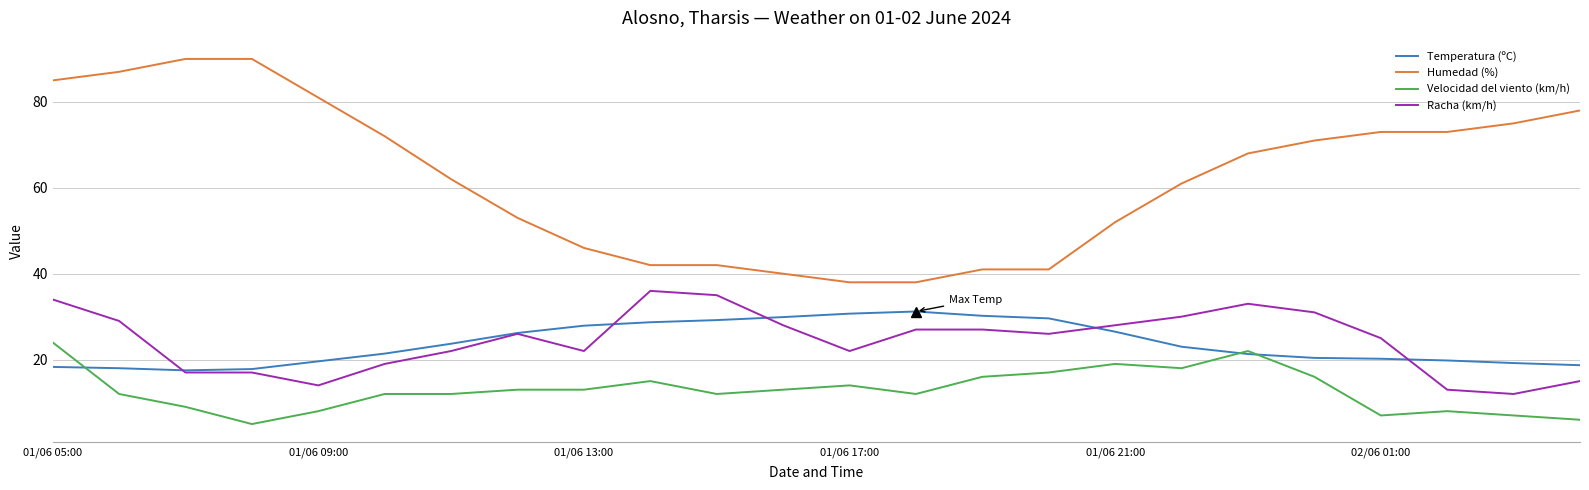

Which series has the widest spread of values?

Humedad (%)